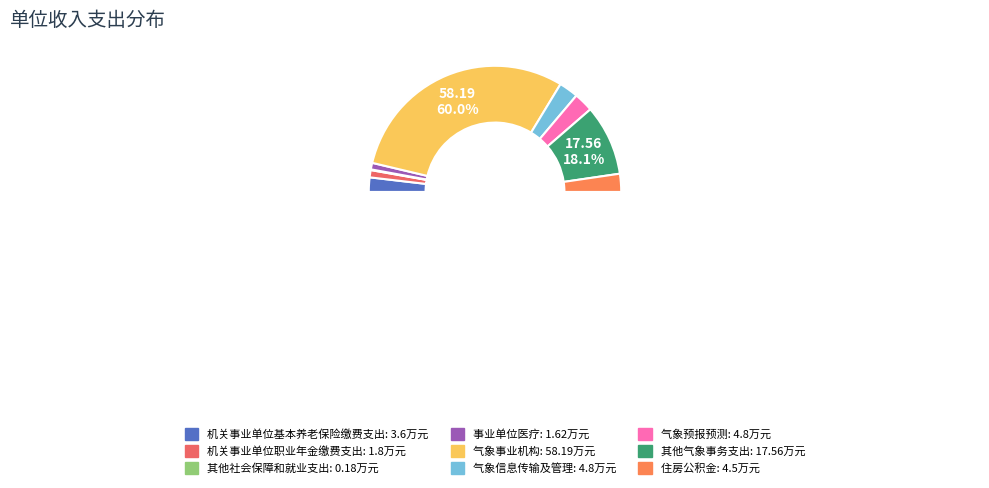

How many segments does this pie chart have?

9